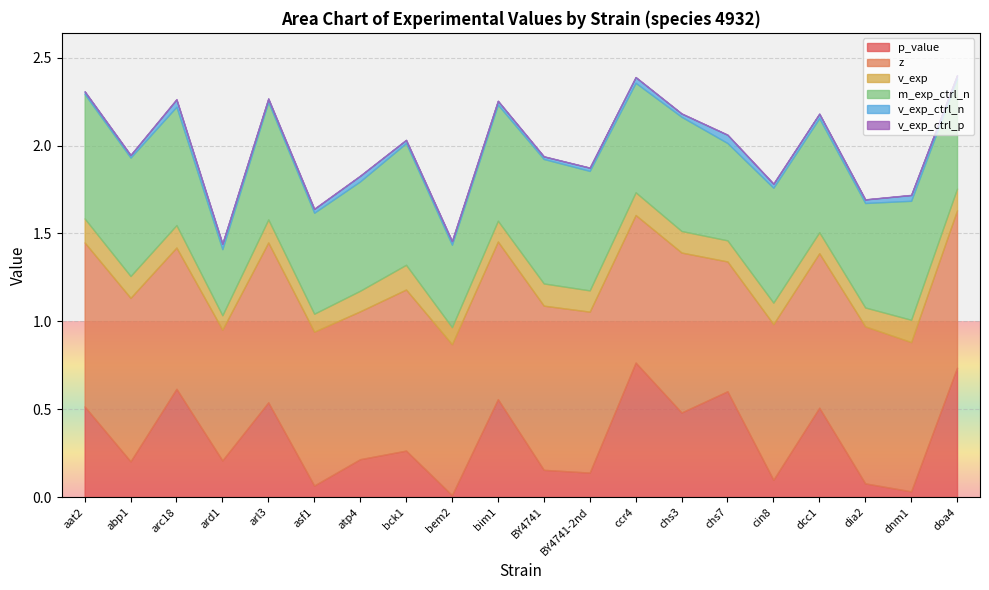

What is the spread (max minus min) of values at arc18?

0.8